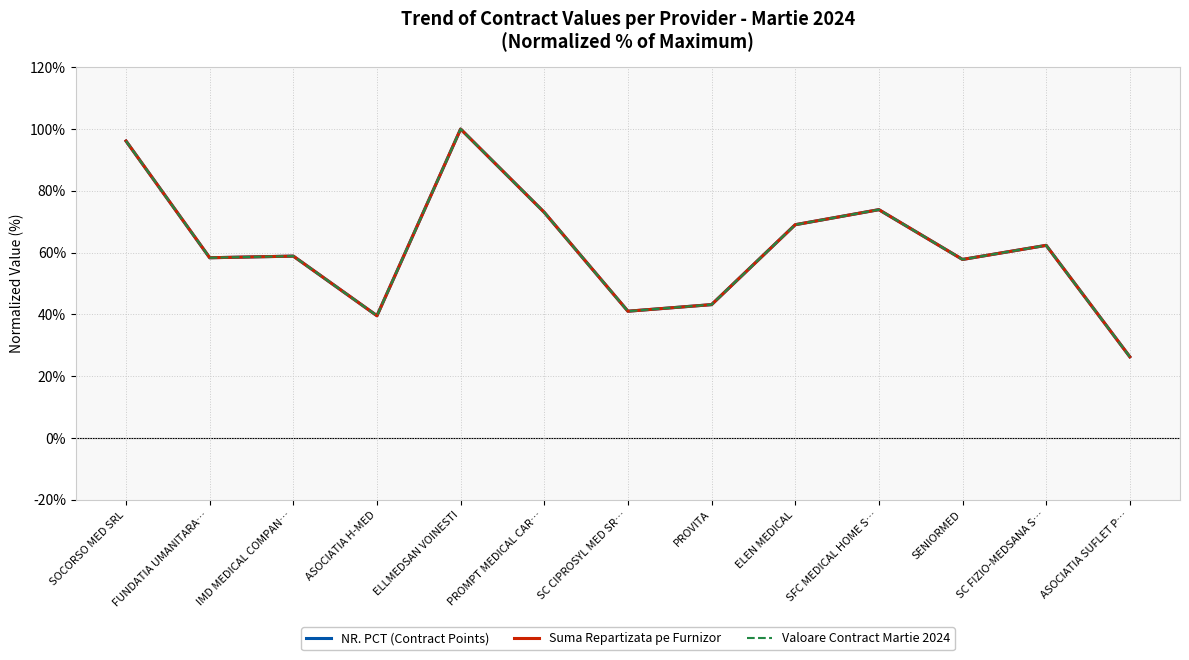

True or false: Suma Repartizata pe Furnizor and NR. PCT (Contract Points) cross at least once.

False